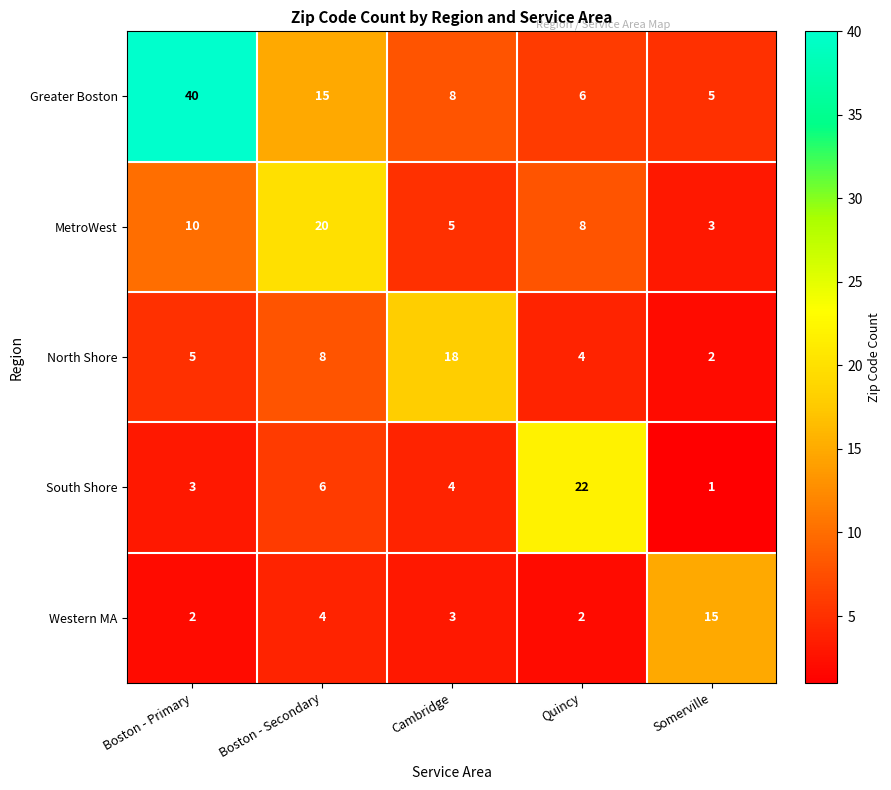

At which label is Western MA closest to 8?

Boston - Secondary